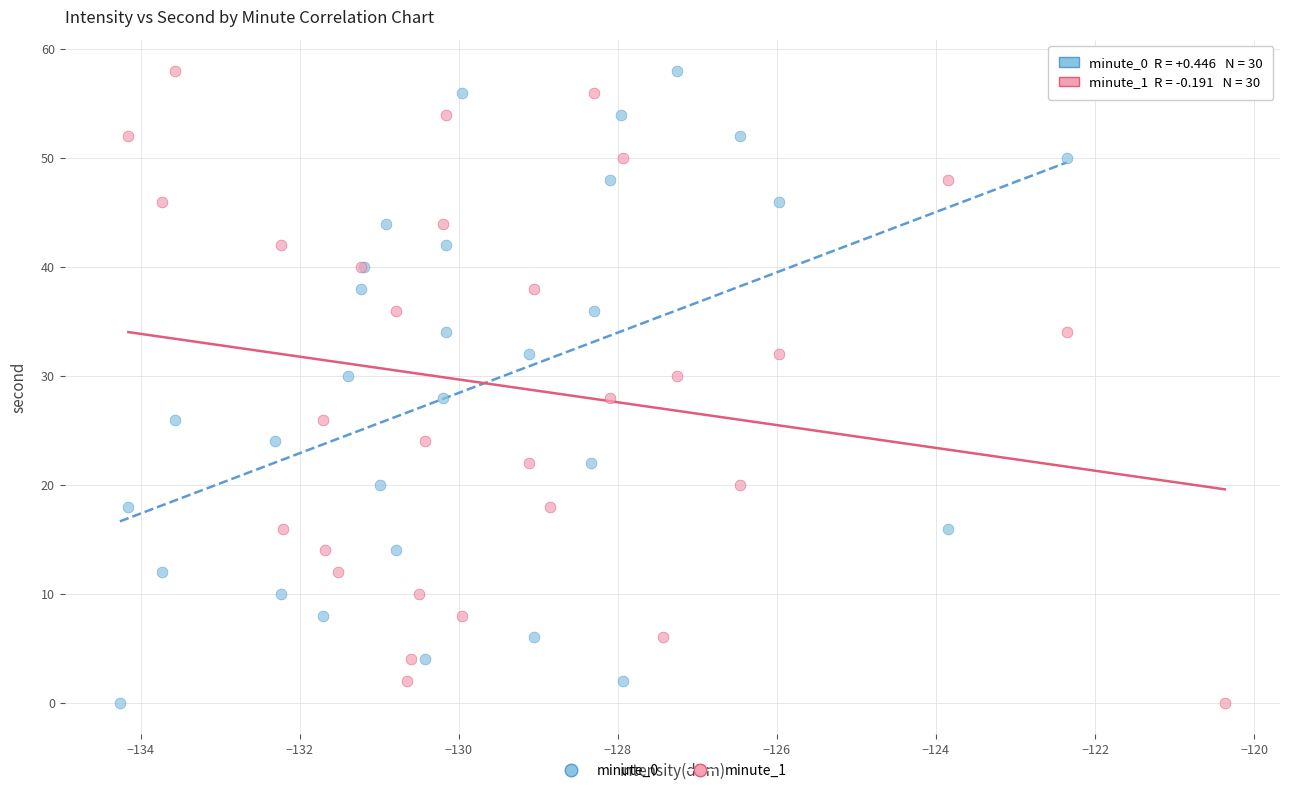

What are all the series names shown in the legend?

minute_0, minute_1